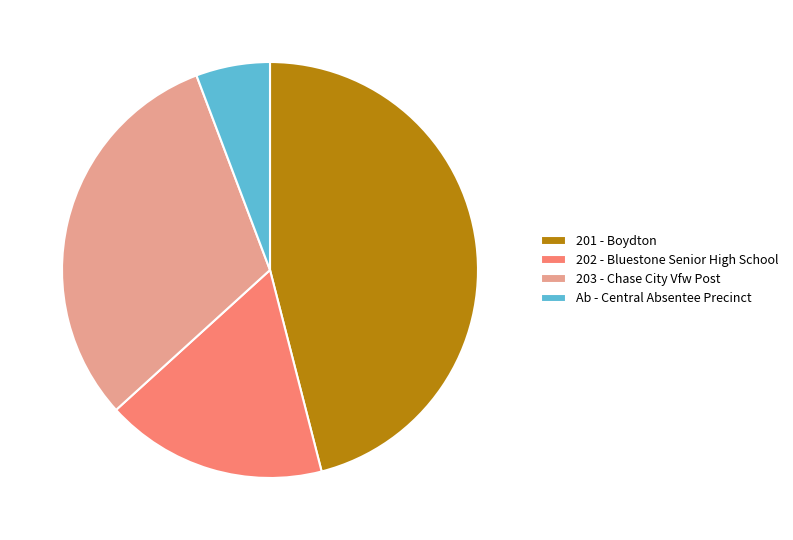

Which category has the smallest portion of the pie?

Ab - Central Absentee Precinct